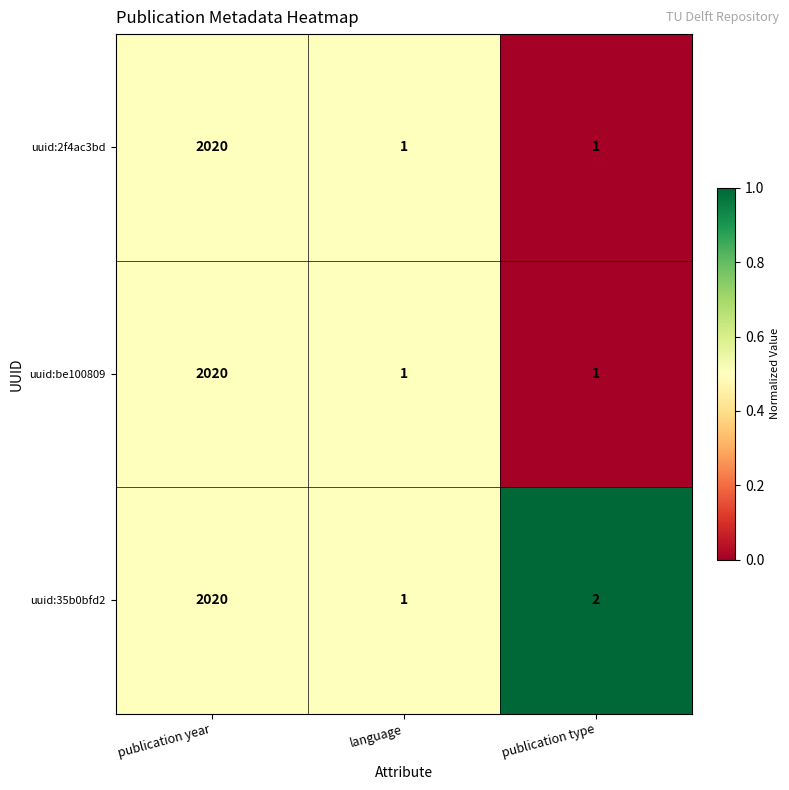

What is the total value across all series at publication type?

4